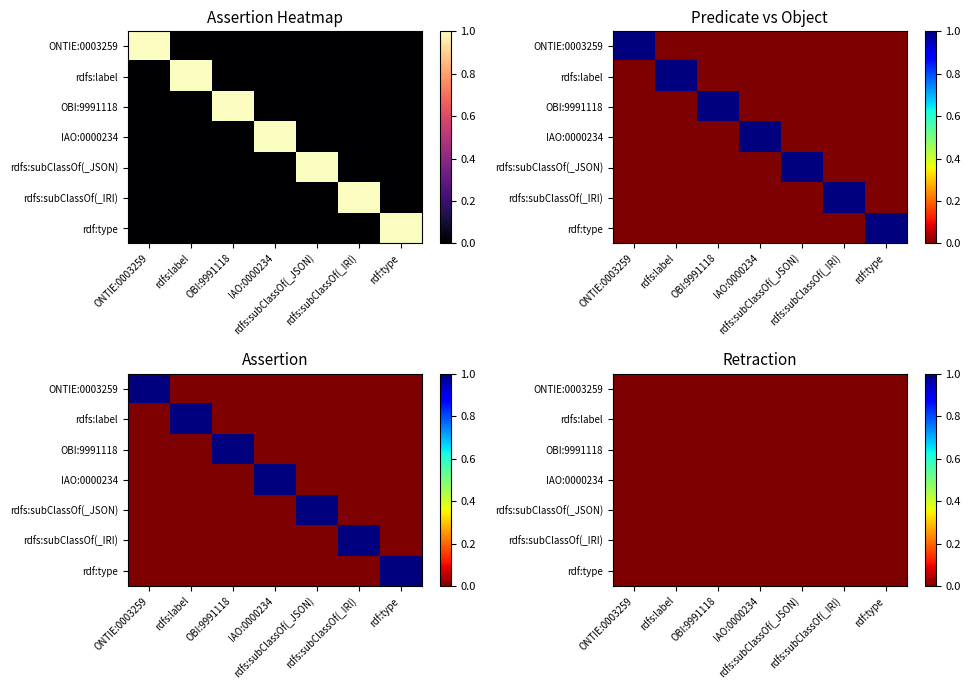

How many values in IAO:0000234 are above zero?

1